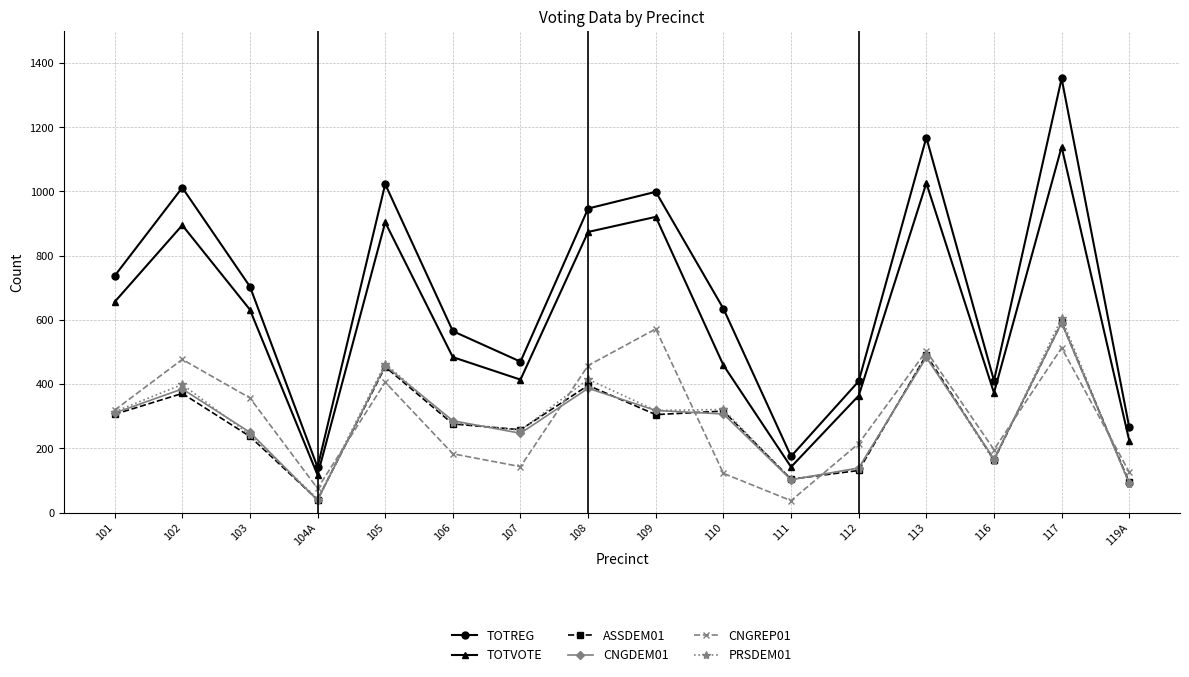

Is it true that ASSDEM01 equals 316 at 110?

True